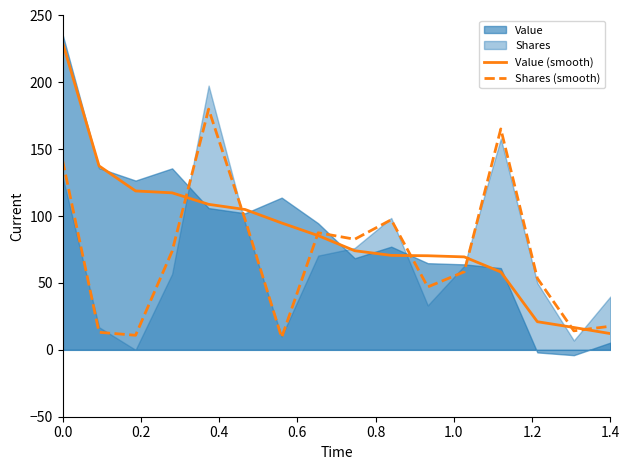

What is the lowest value of the Shares (smooth) series?

9.3